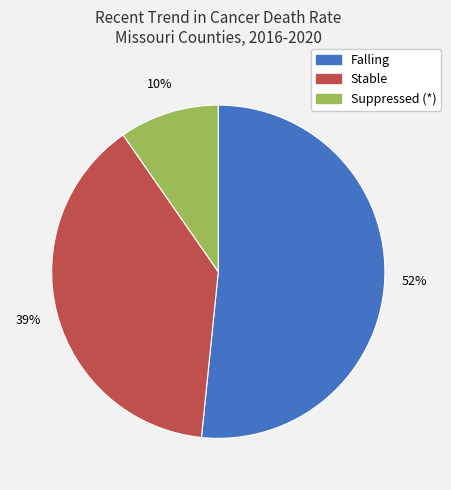

Between Suppressed (*) and Falling, which is larger?

Falling